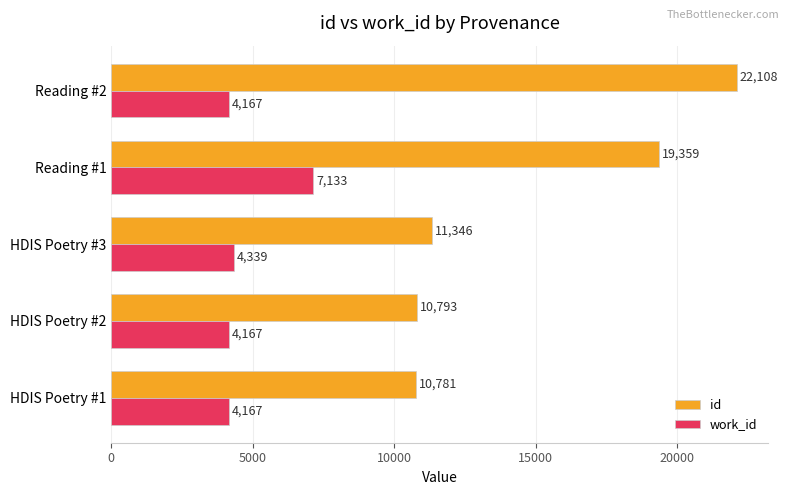

At which label is id closest to 16444?

Reading #1